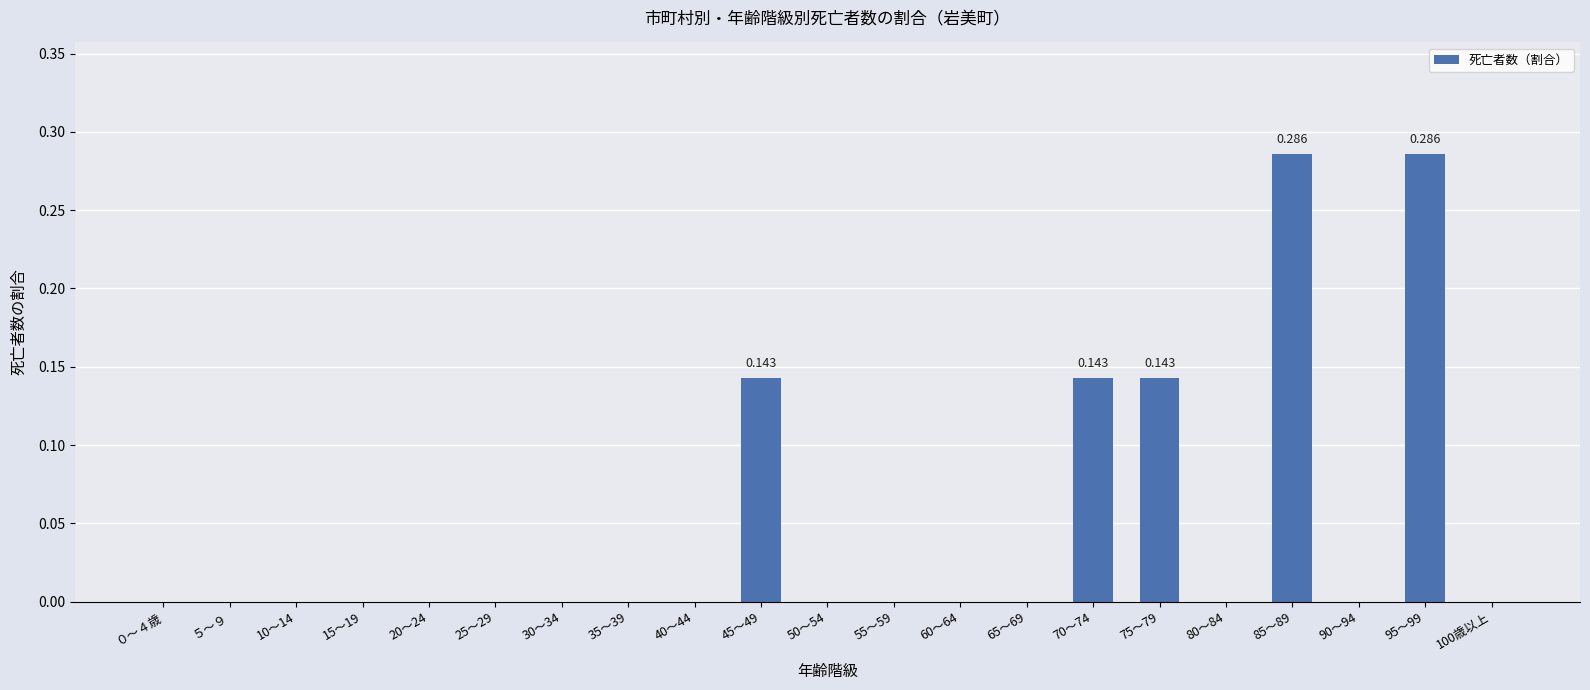

How many distinct data groups are displayed?

1